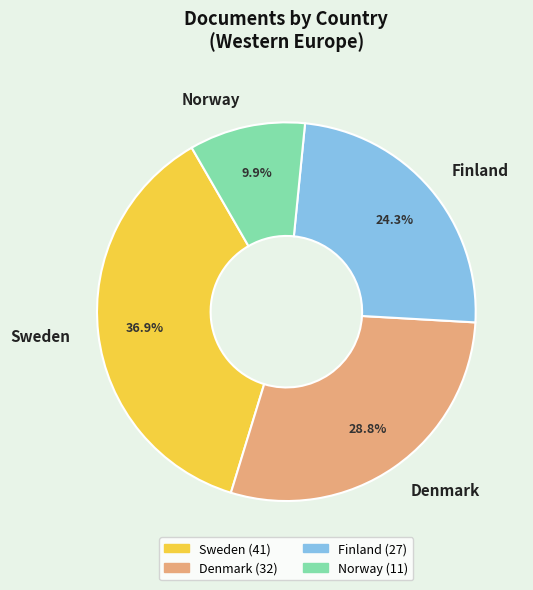

How many slices are in this pie chart?

4